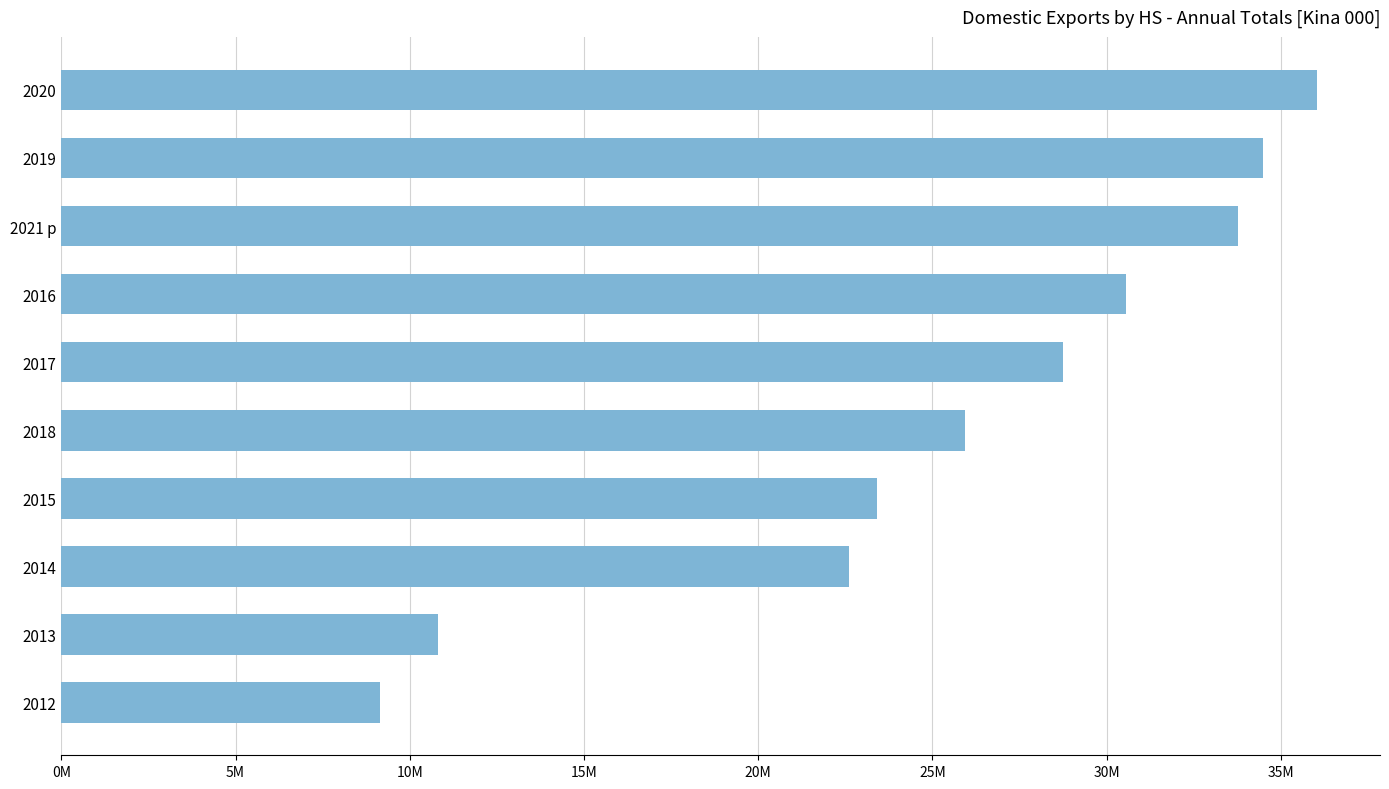

Rank the categories by value from highest to lowest.

2020, 2019, 2021 p, 2016, 2017, 2018, 2015, 2014, 2013, 2012